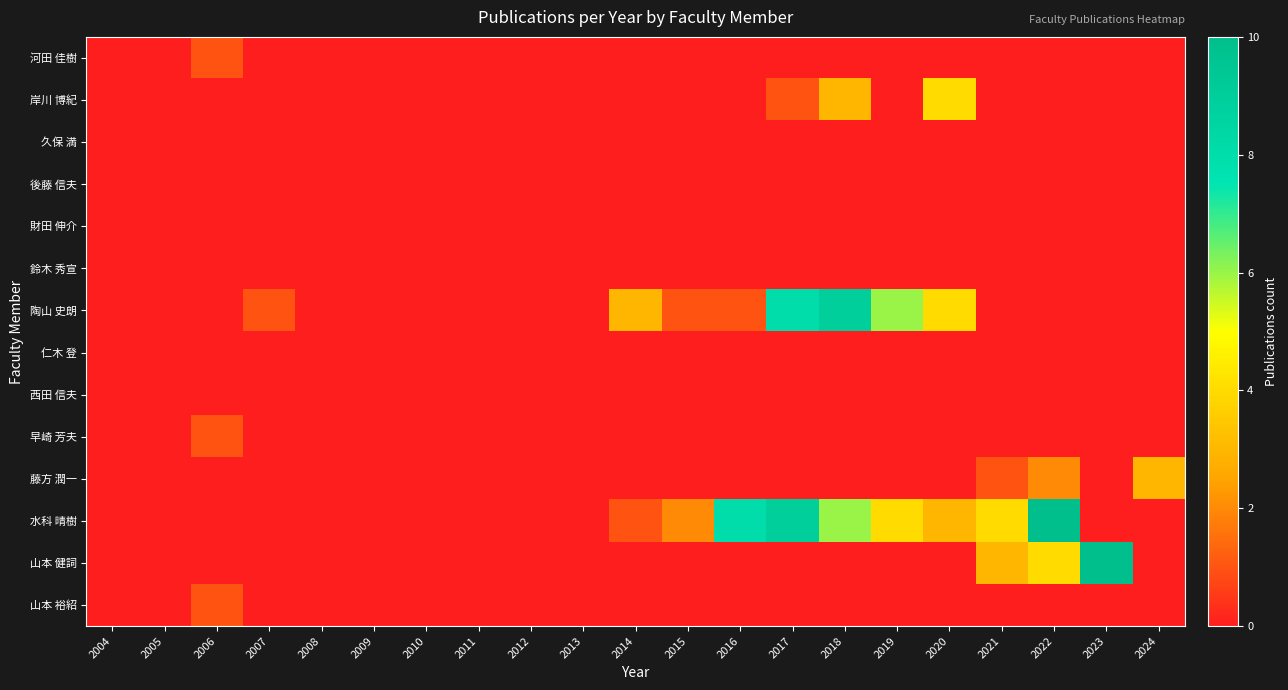

What is the total value across all series at 2024?

3